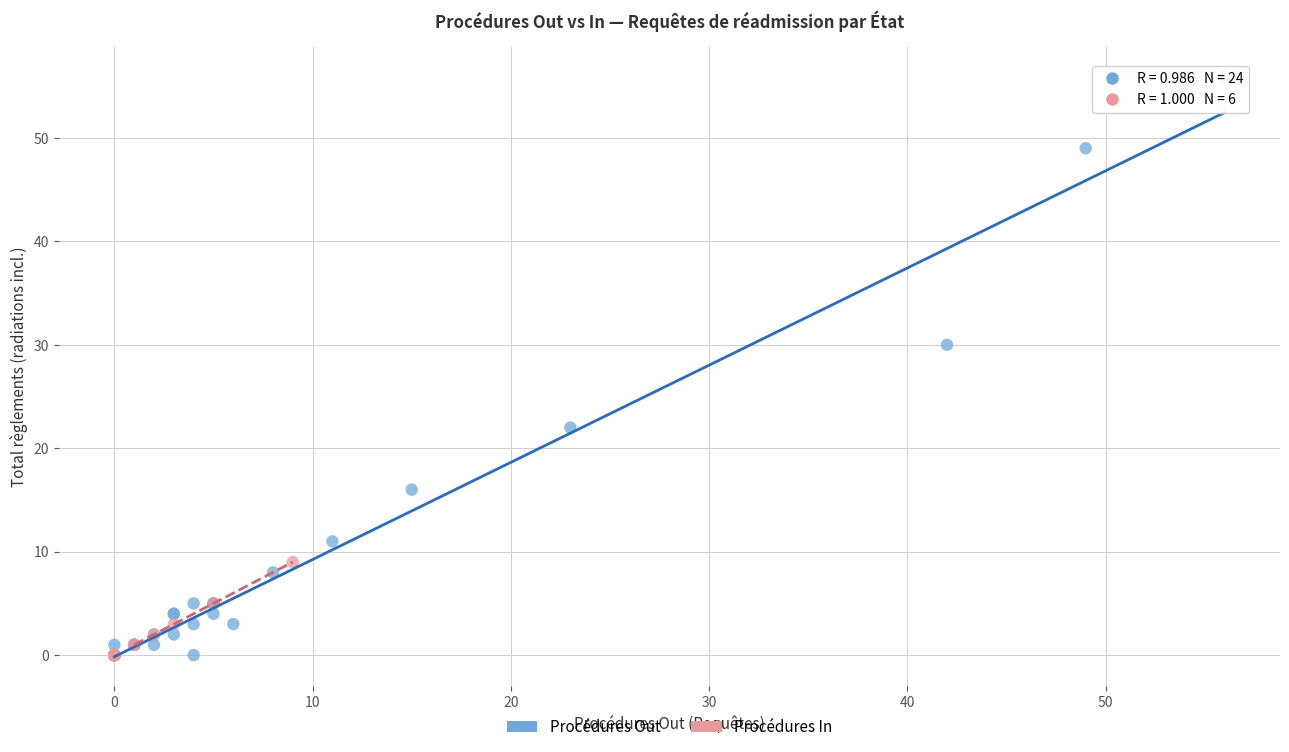

Which series contains the highest Y value?

Procédures Out